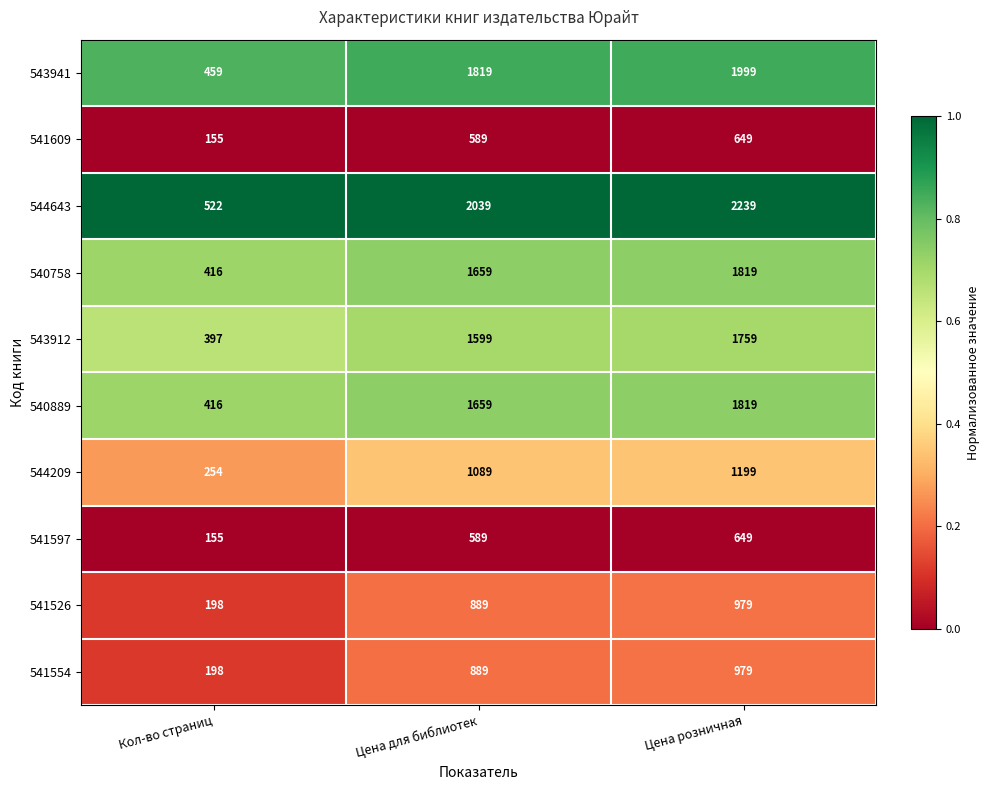

At which category is the sum across all series the highest?

Цена розничная